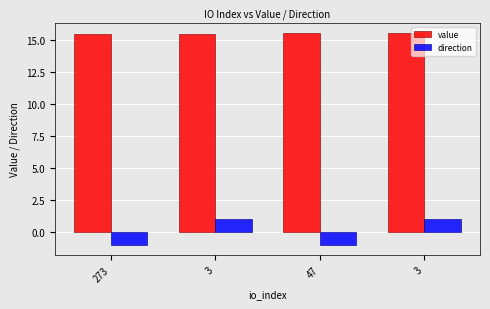

At which category is the sum across all series the highest?

3